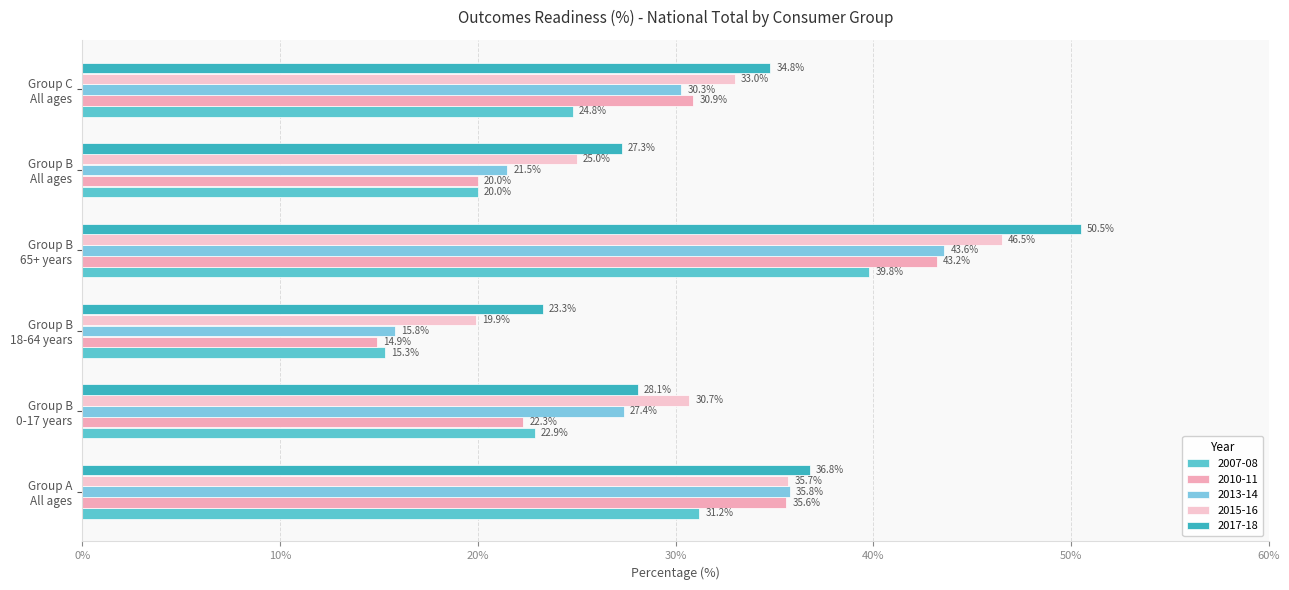

What value does the 2010-11 series have at Group C
All ages?

30.9